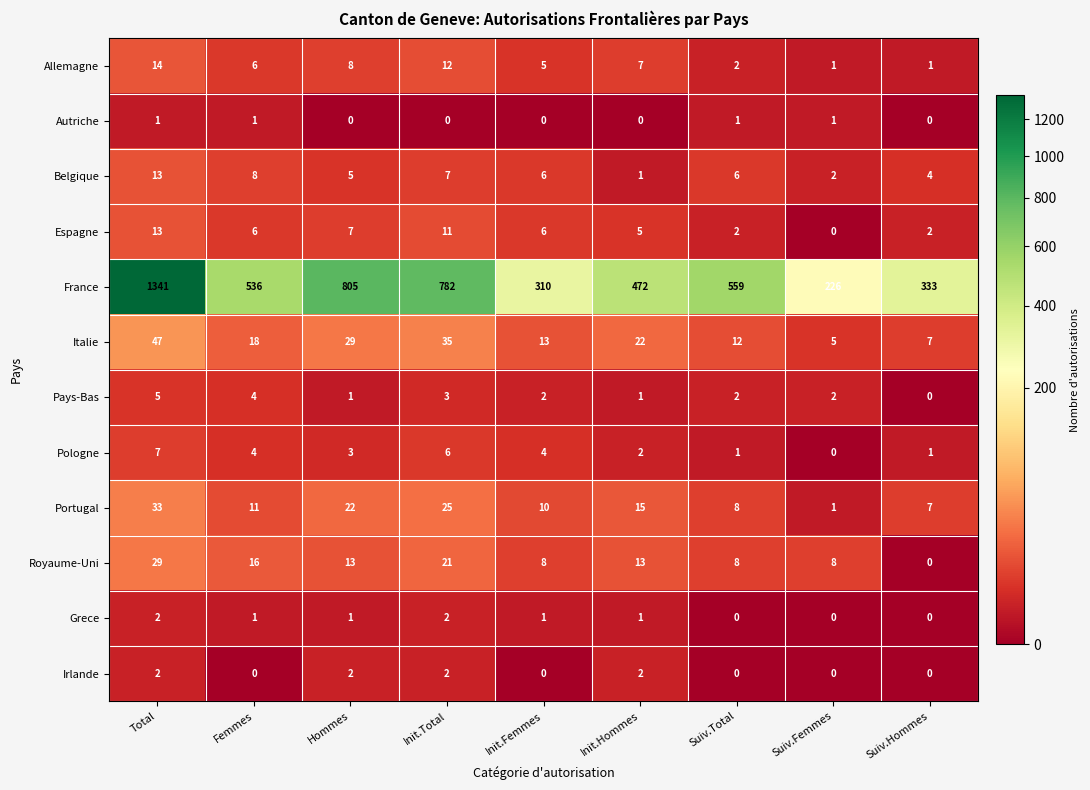

How many data points does each series have?

9